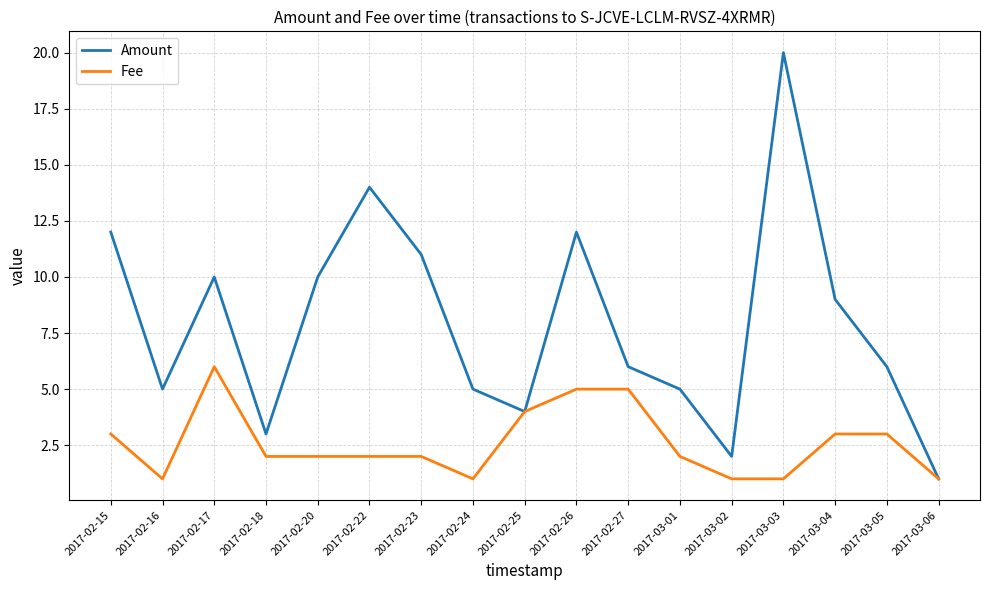

True or false: Fee has a value of 5 at 2017-03-05.

False